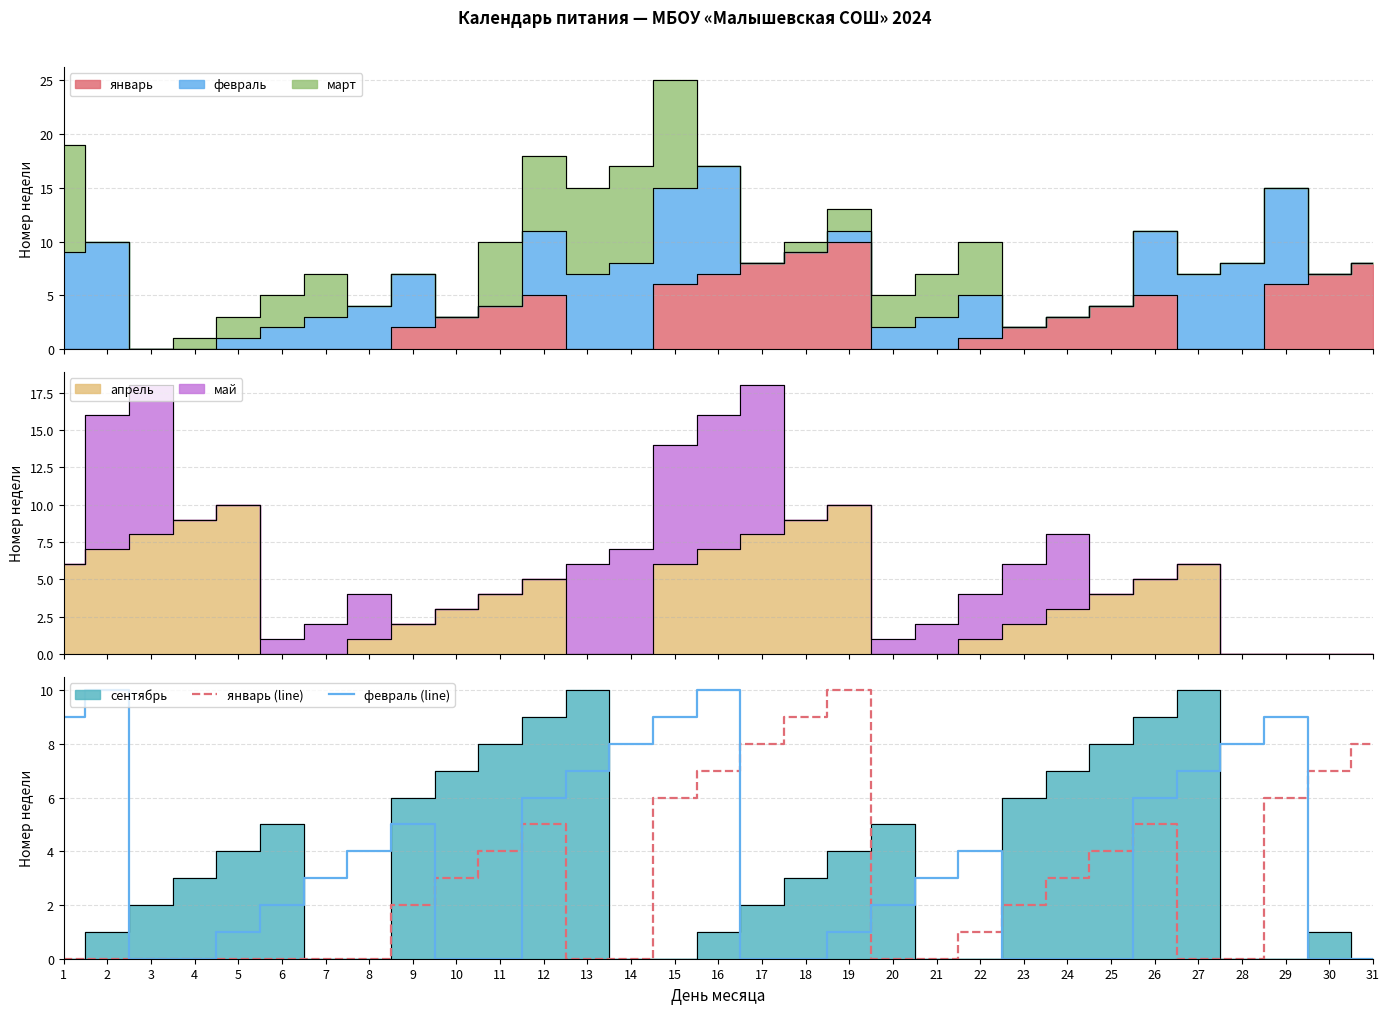

How many lines are shown in the chart?

2